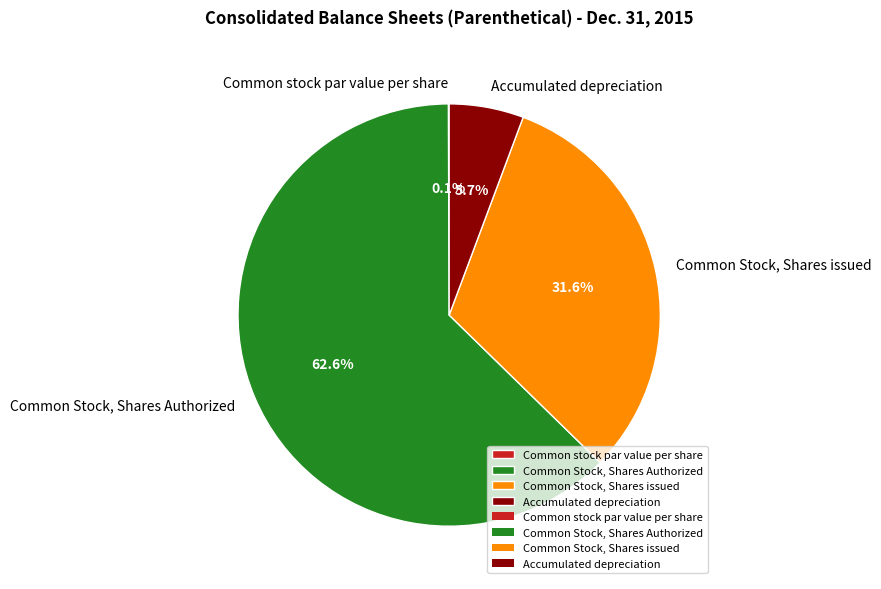

What percentage do Accumulated depreciation and Common Stock, Shares Authorized together represent?

68.3%